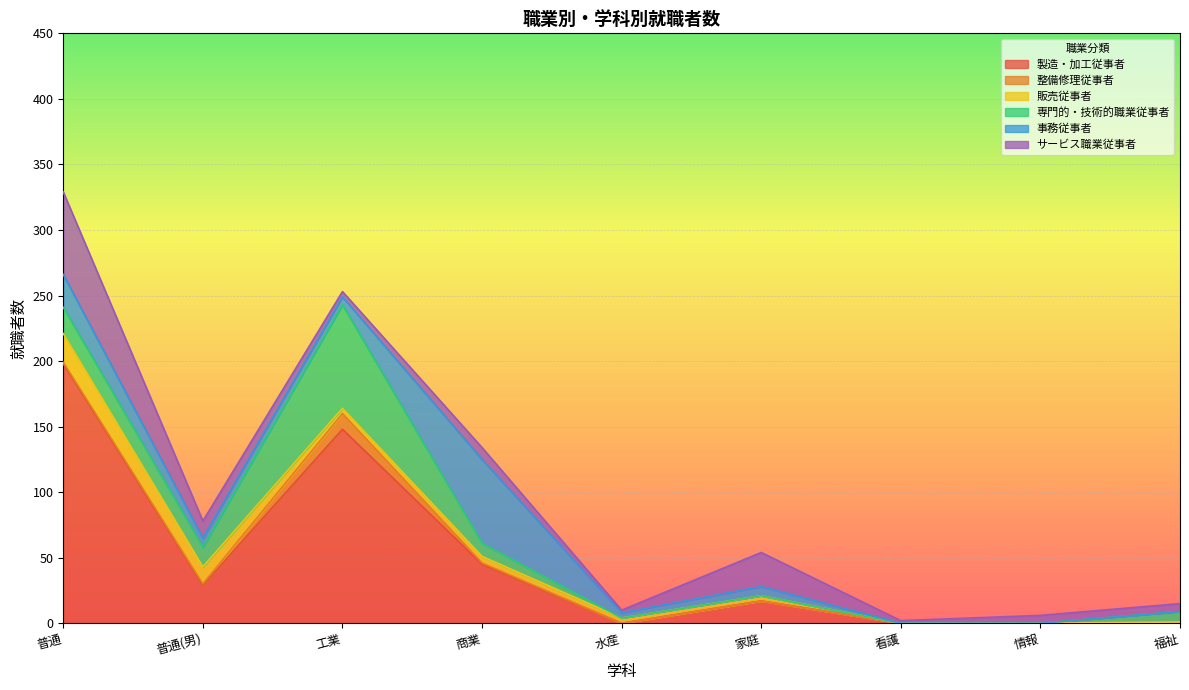

What is the value of the 整備修理従事者 point at the 2nd from the left?

1